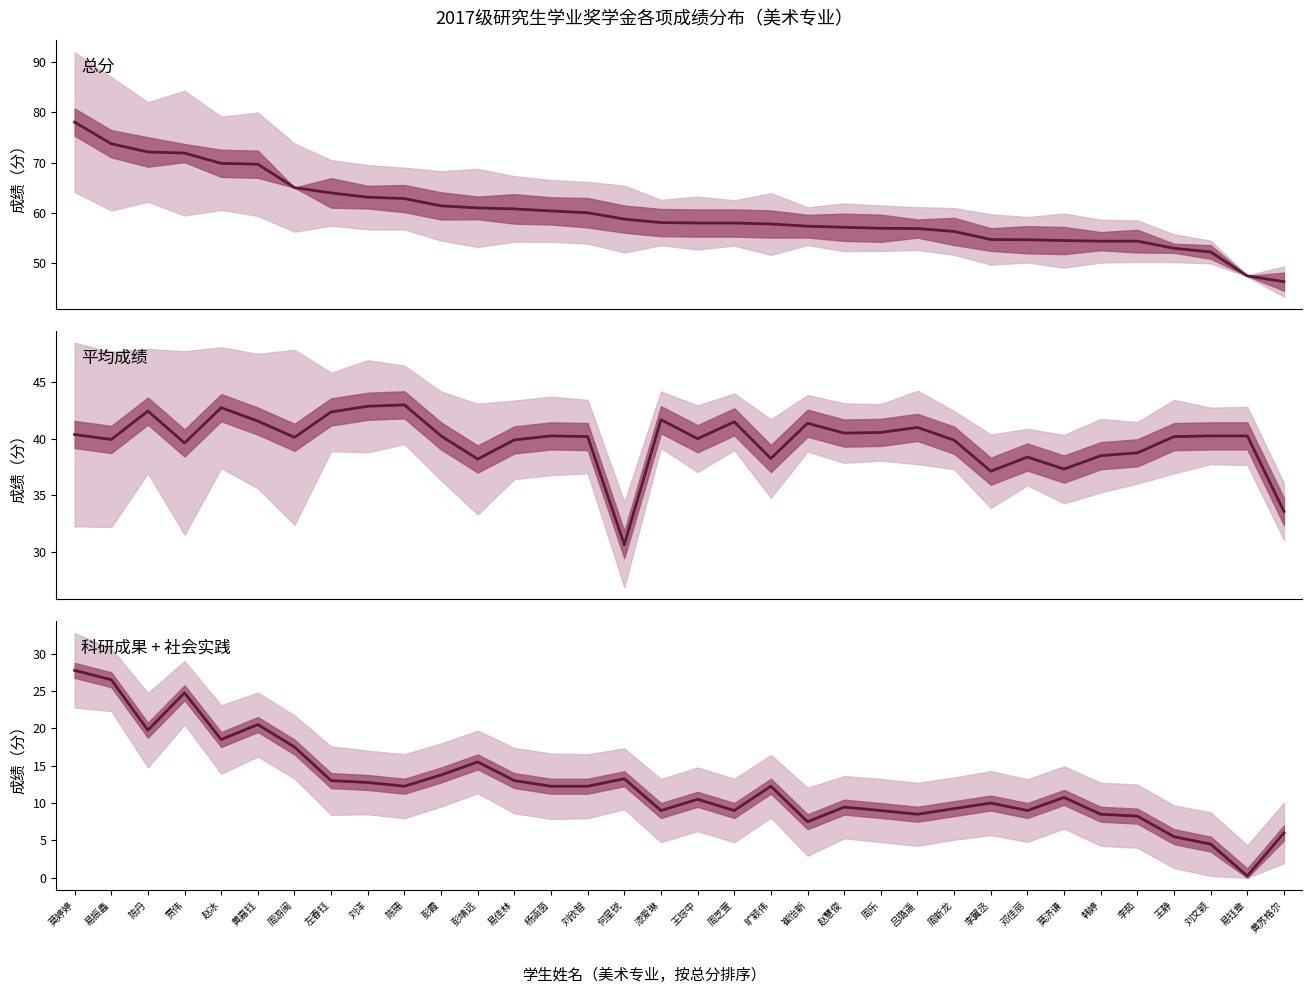

How many values in the 平均成绩 series are below 40?

13